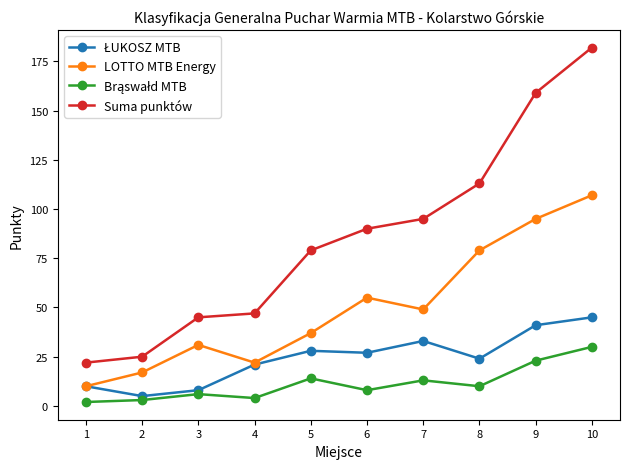

List the labels in order of LOTTO MTB Energy value, smallest first.

1, 2, 4, 3, 5, 7, 6, 8, 9, 10